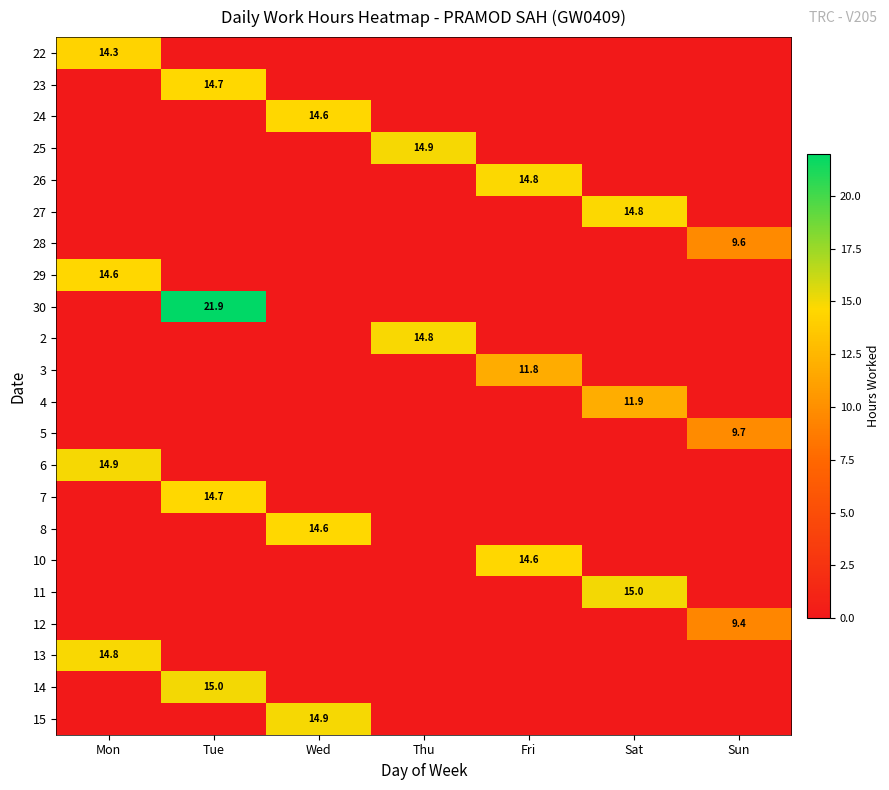

What is the total value across all series at Wed?

44.1